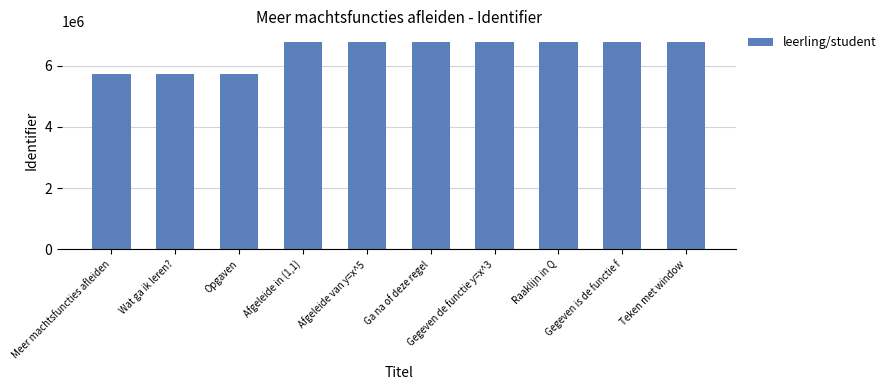

Does the chart contain stacked bars?

No